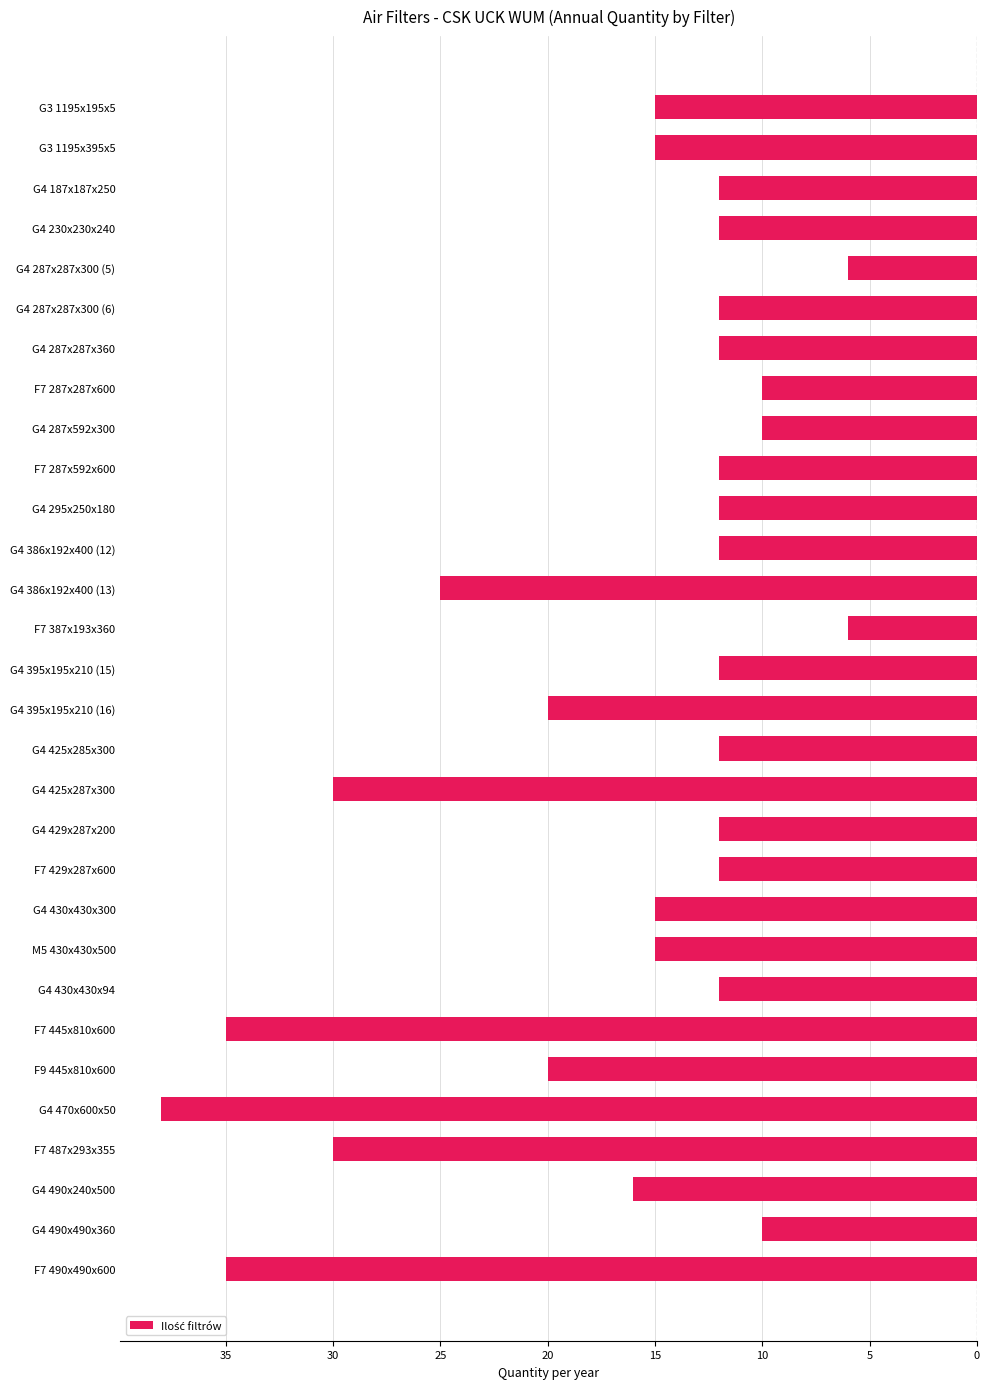

Does the chart contain any negative values?

Yes